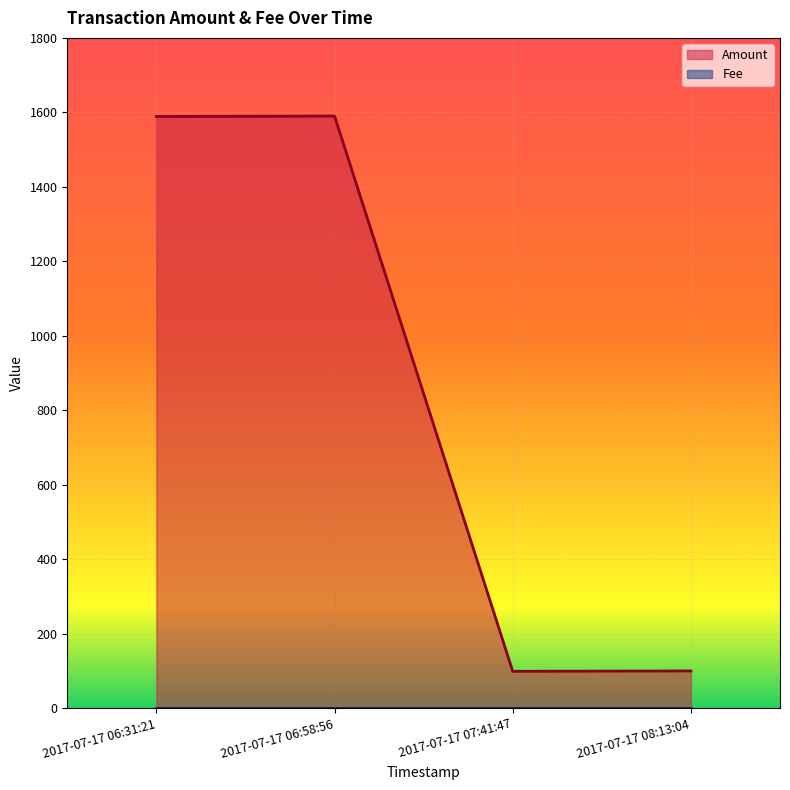

What is the difference between the maximum and minimum values?

1491